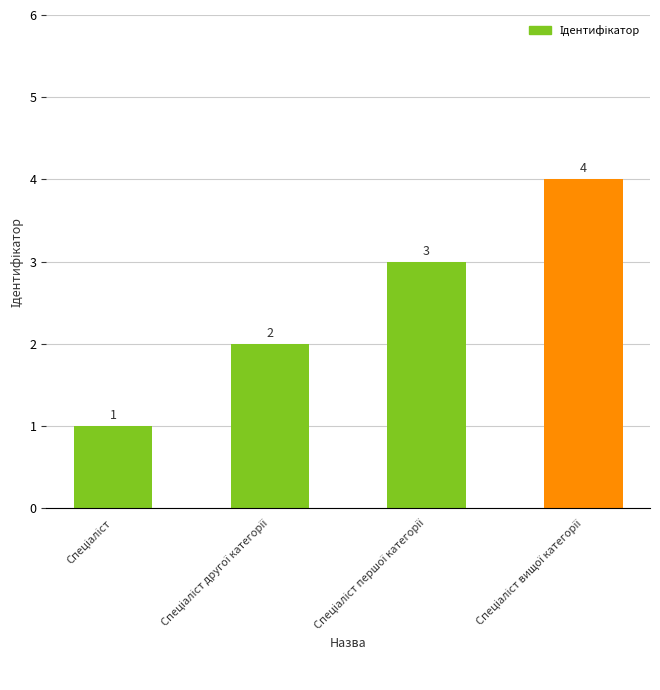

Does the chart contain stacked bars?

No